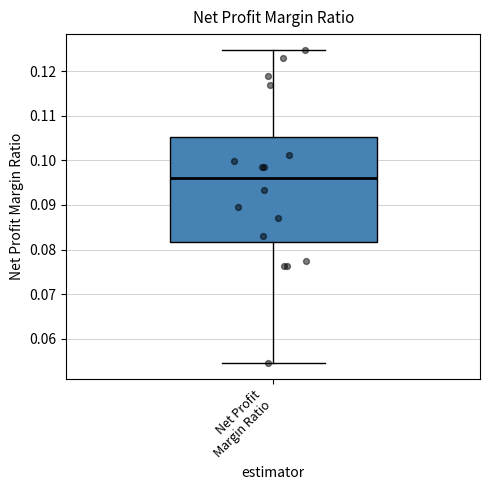

Where is the lower edge of the box for Net Profit Margin Ratio on the y-axis? The values are not printed on the chart, so give them approximately, as read against the axis.

0.082